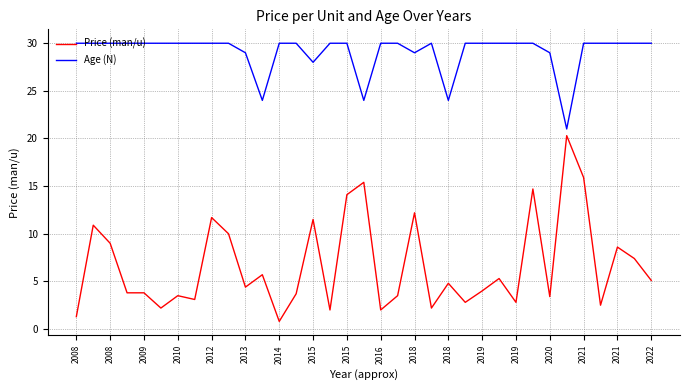

Which series has the largest total across all categories?

Age (N)